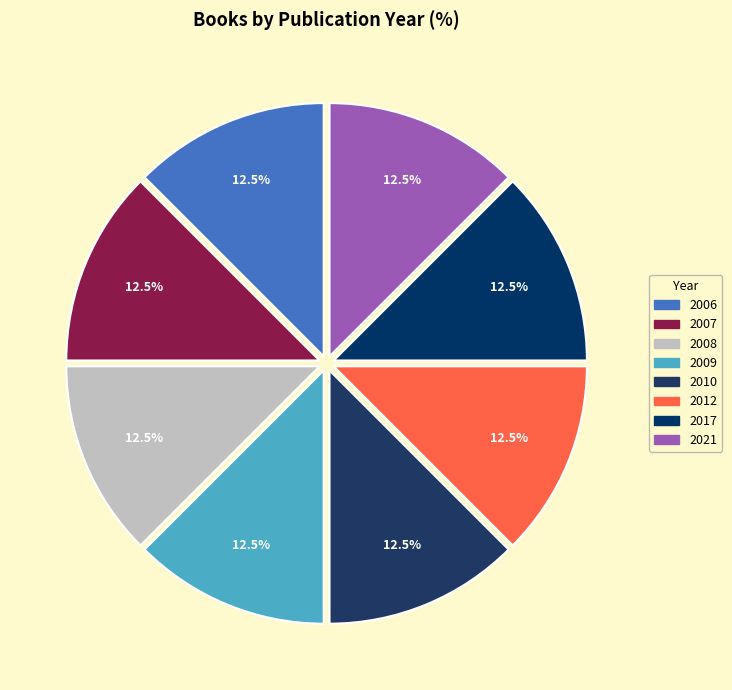

Count the number of slices in the pie.

8